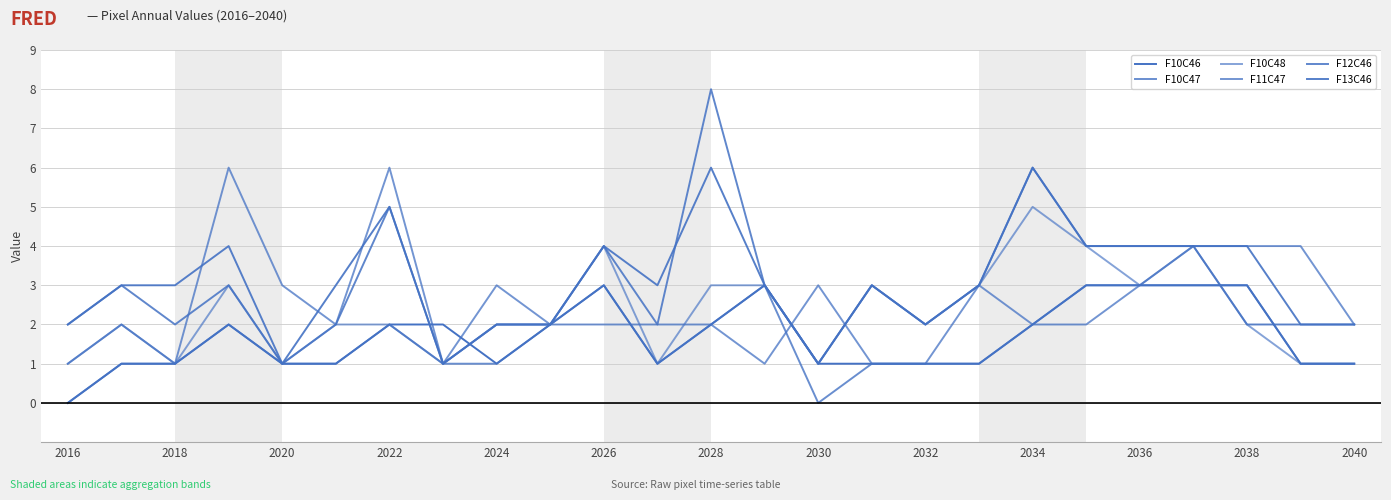

Count the F10C48 values in the range 1 to 3.

21